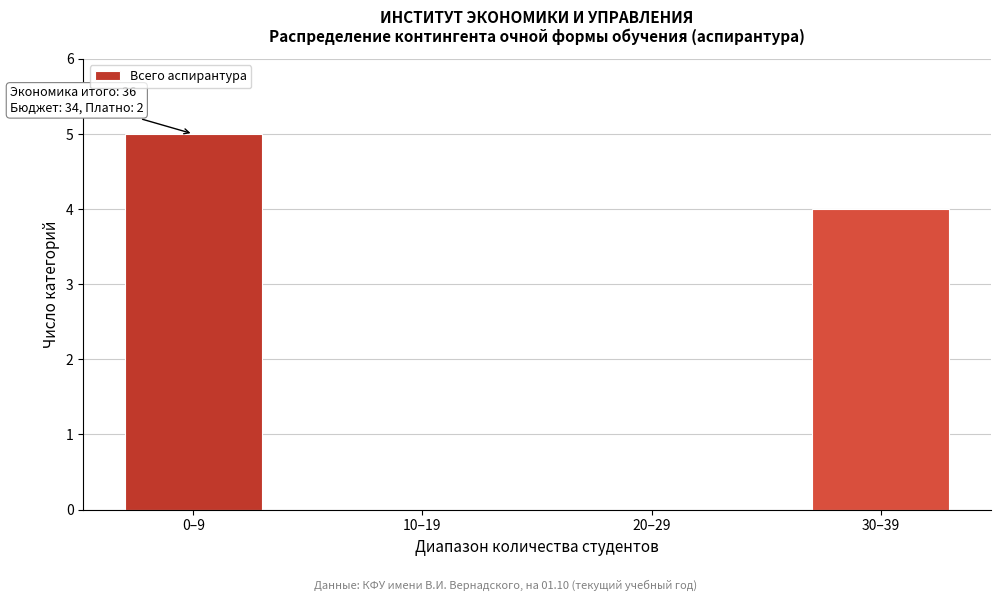

Reading left to right, transcribe all the data shown in this chart.

0–9=5	10–19=0	20–29=0	30–39=4